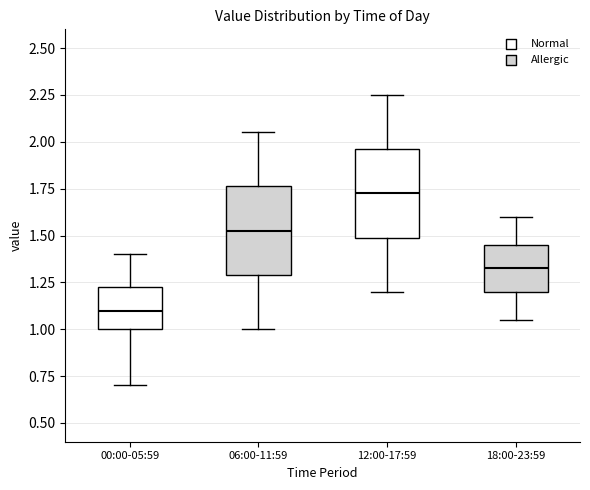

Reading left to right, read every box against the y-axis: the position of its median line, the range the box covers, and the ends of its whiskers. The values are not printed on the chart, so give them approximately, as read against the axis.

00:00-05:59: median 1.10, box 1.00 to 1.25, whiskers 0.70 to 1.40
06:00-11:59: median 1.55, box 1.30 to 1.75, whiskers 1.00 to 2.05
12:00-17:59: median 1.75, box 1.50 to 1.95, whiskers 1.20 to 2.25
18:00-23:59: median 1.35, box 1.20 to 1.45, whiskers 1.05 to 1.60